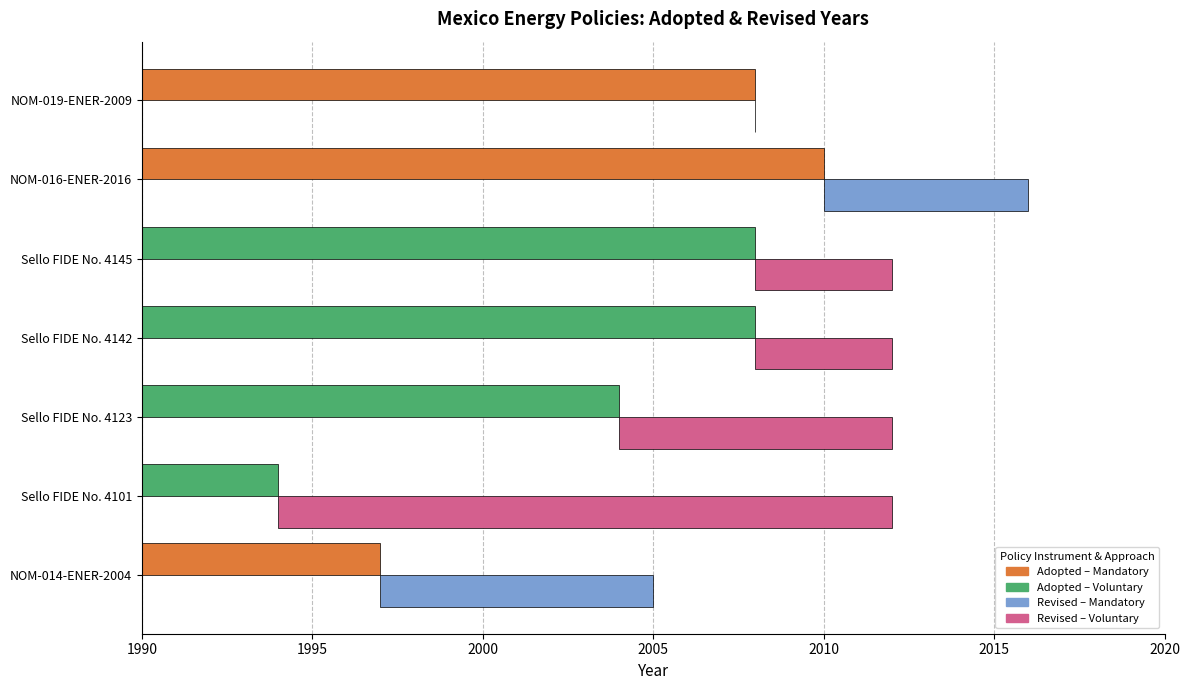

List the series in order of their overall mean, lowest first.

Revised, Adopted